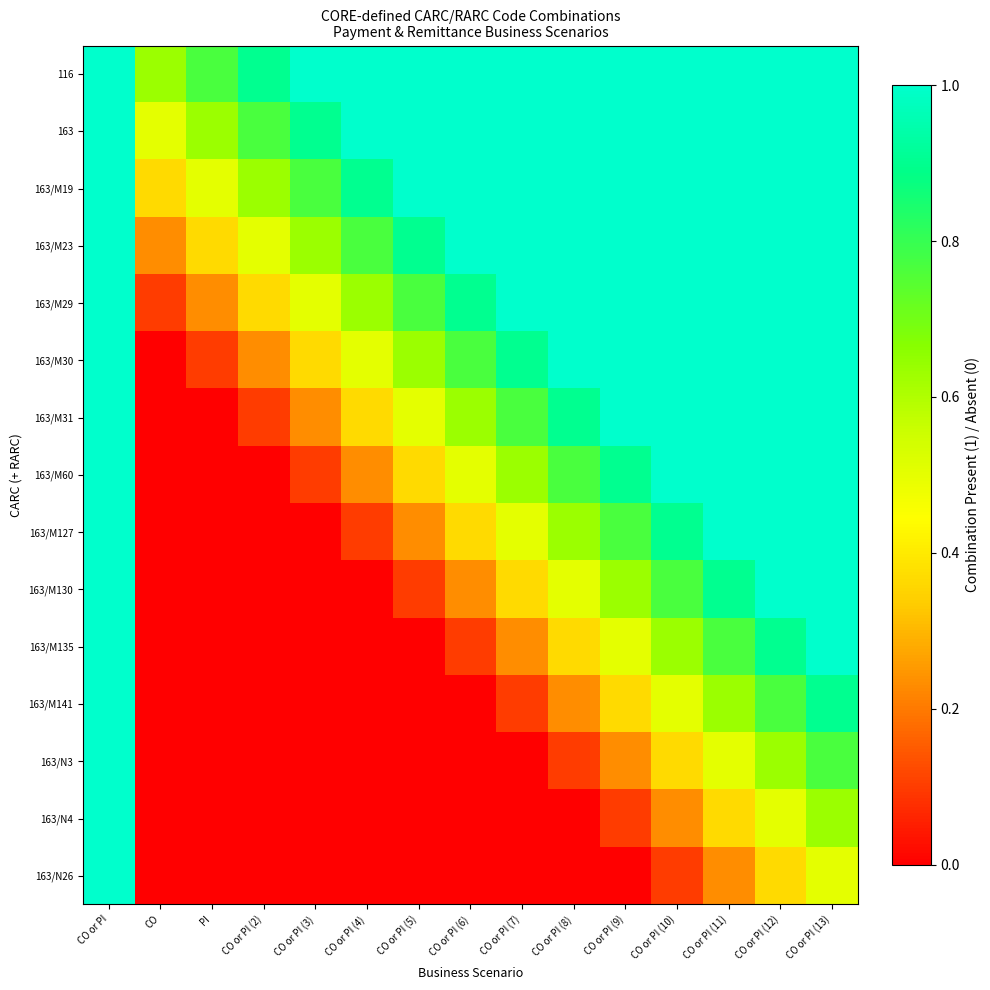

What is the total value across all series at CO or PI (2)?

3.5